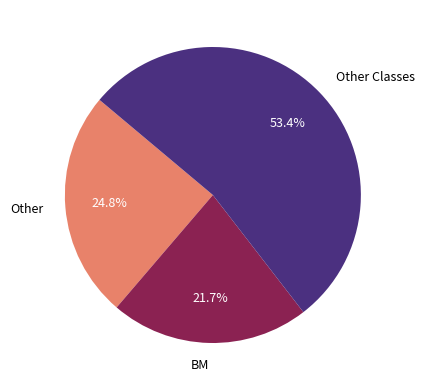

Which slice is the largest?

Other Classes